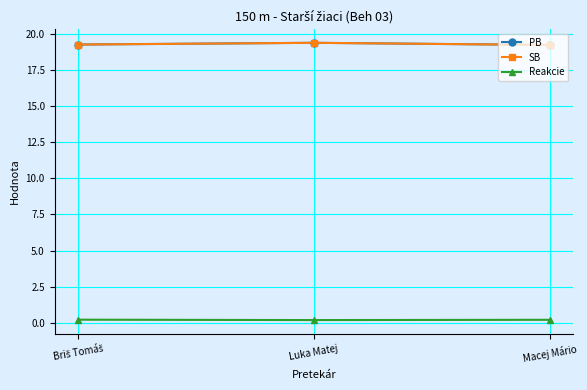

Which series changed the most between Briš Tomáš and Luka Matej?

PB